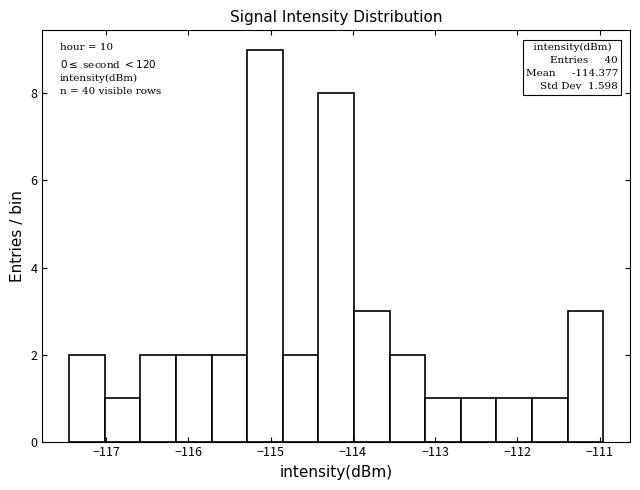

Over which range of the x-axis is the bar tallest?

-115.3 to -114.9